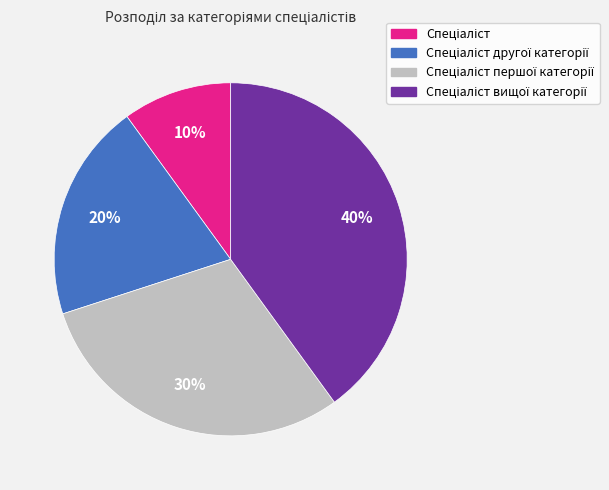

Is there any slice that represents more than half of the pie?

No